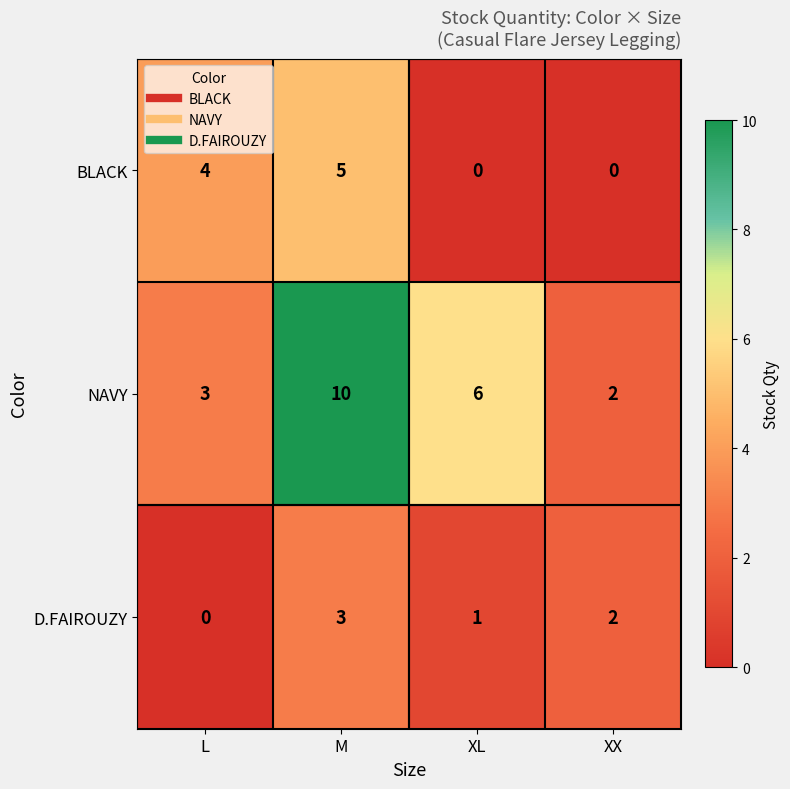

What is the greatest value displayed?

10